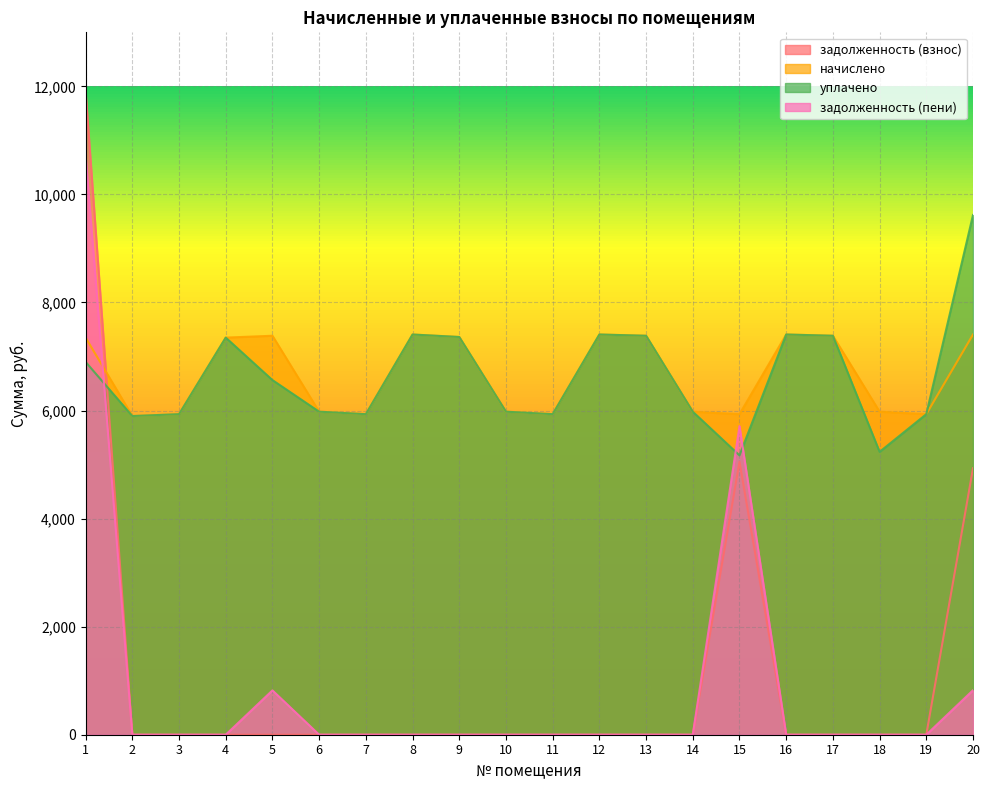

What is the value of the уплачено point at the 14th from the left?

5978.9